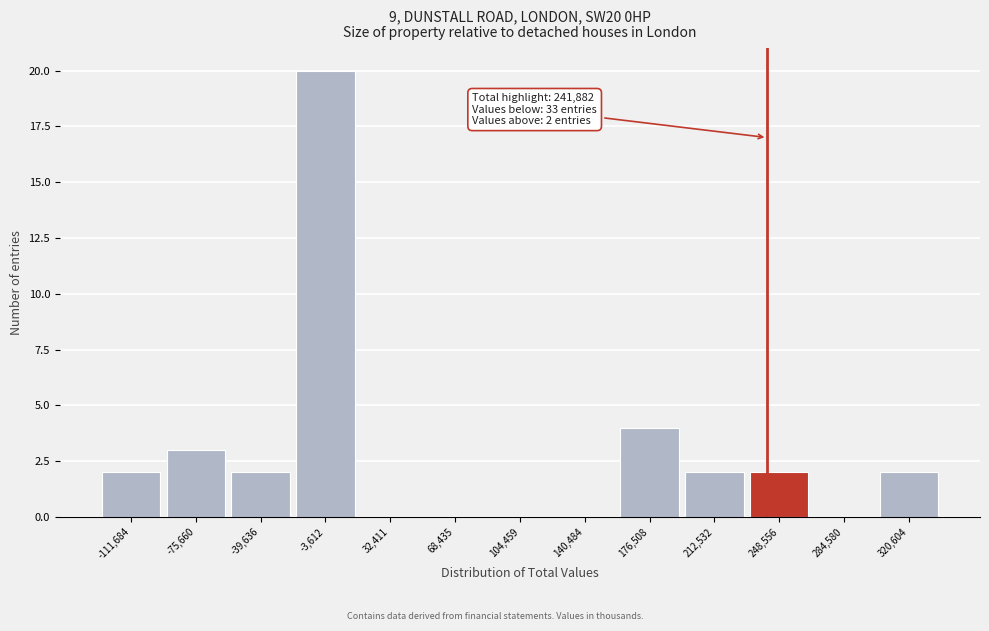

Which range on the x-axis has the tallest bar?

-20000 to 15000